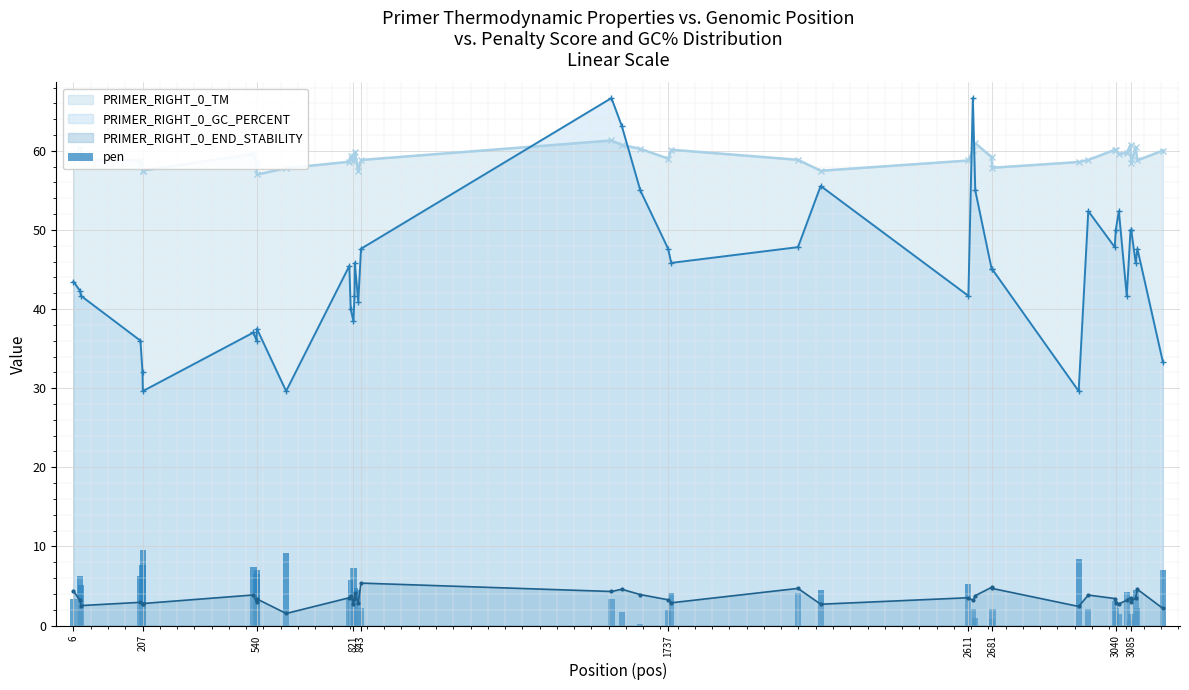

True or false: PRIMER_RIGHT_0_TM and PRIMER_RIGHT_0_END_STABILITY cross at least once.

False